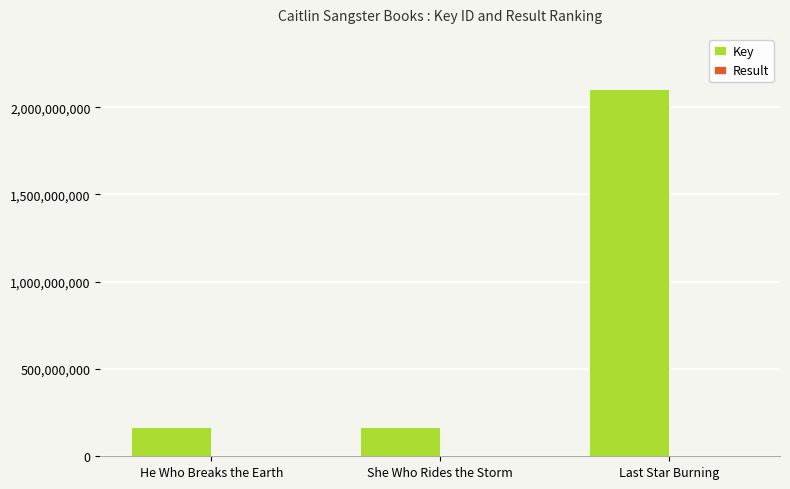

The Key series shows 2104158310 at Last Star Burning. True or false?

True